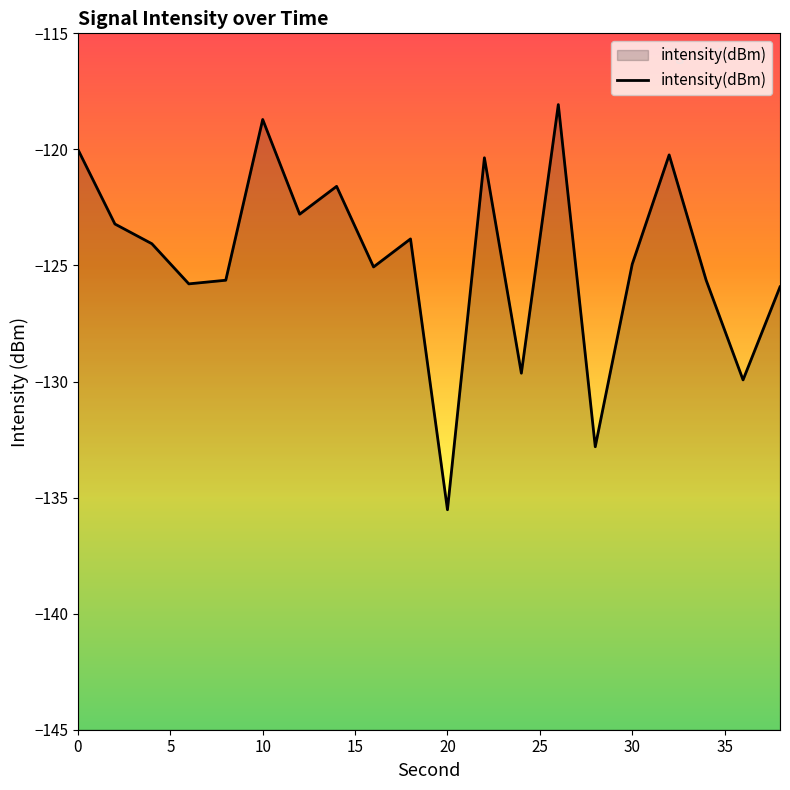

At which category does the data reach its first local valley?

6